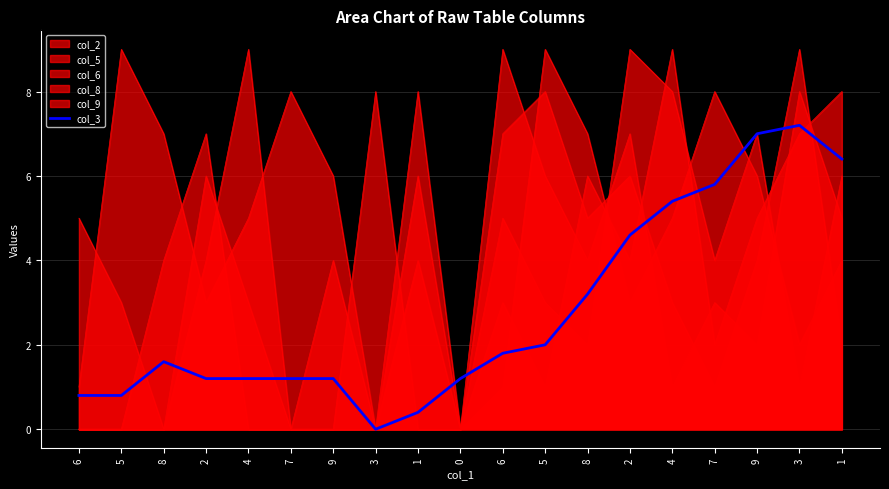

The chart shows a value of 0.5 at 9. True or false?

False